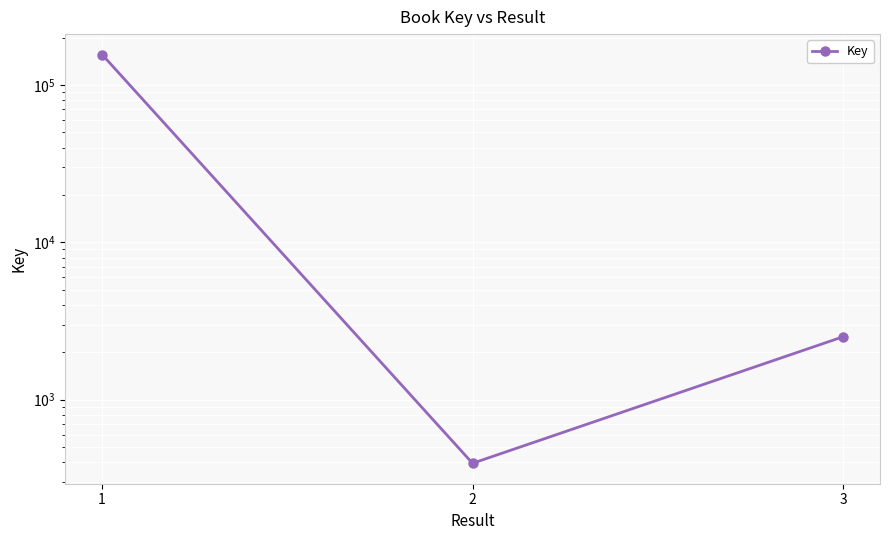

What is the difference between the second highest and minimum values?

2114